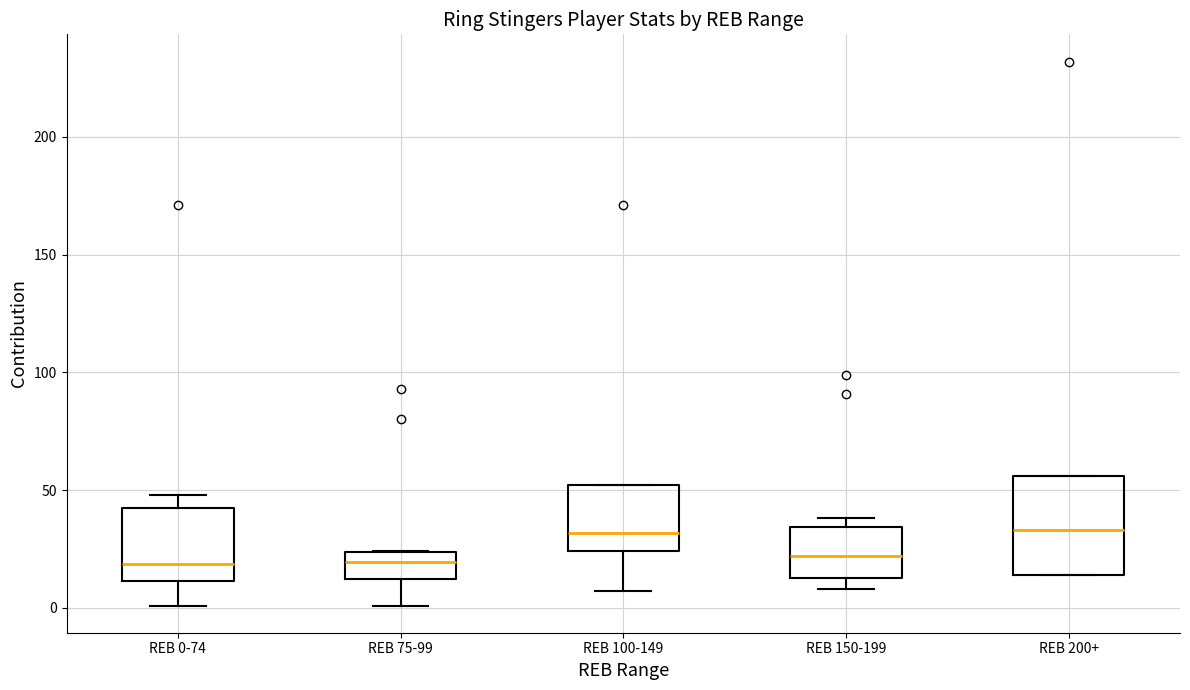

Which box is the tallest, from its lower edge to its upper edge?

REB 200+